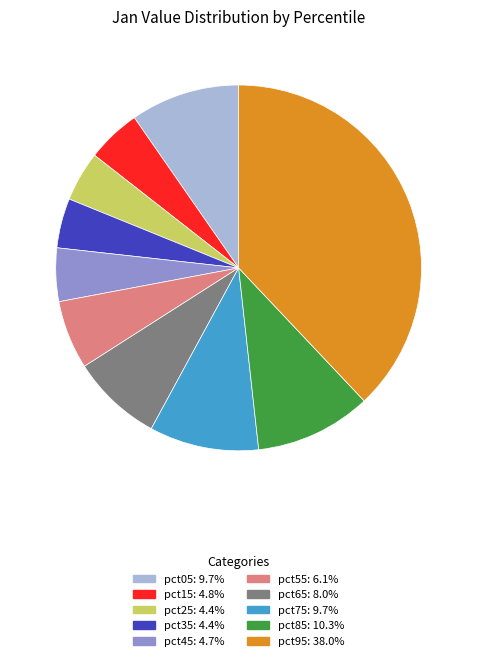

The pct35 slice represents 4% of the pie. True or false?

True